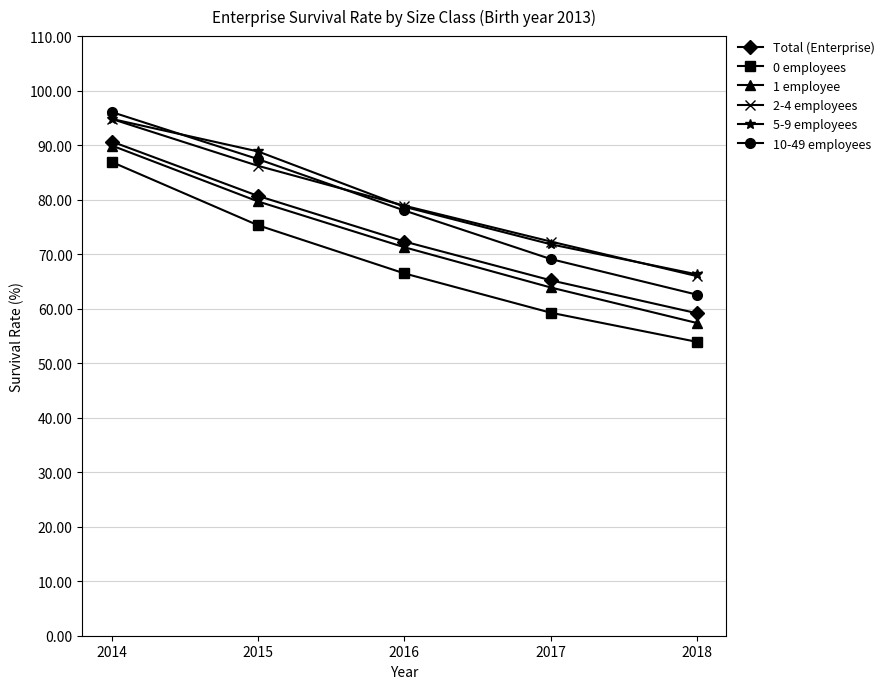

Is the value of 1 employee at 2014 greater than the value of 10-49 employees at 2017?

Yes